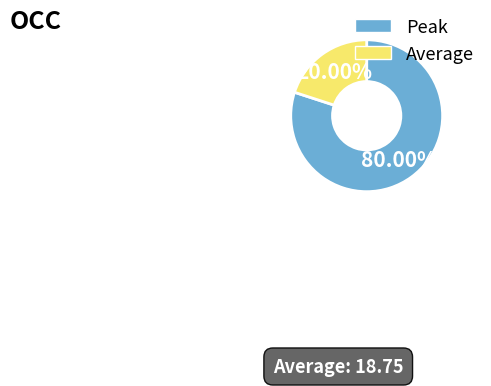

Do Peak and Average together represent more than half of the pie?

Yes